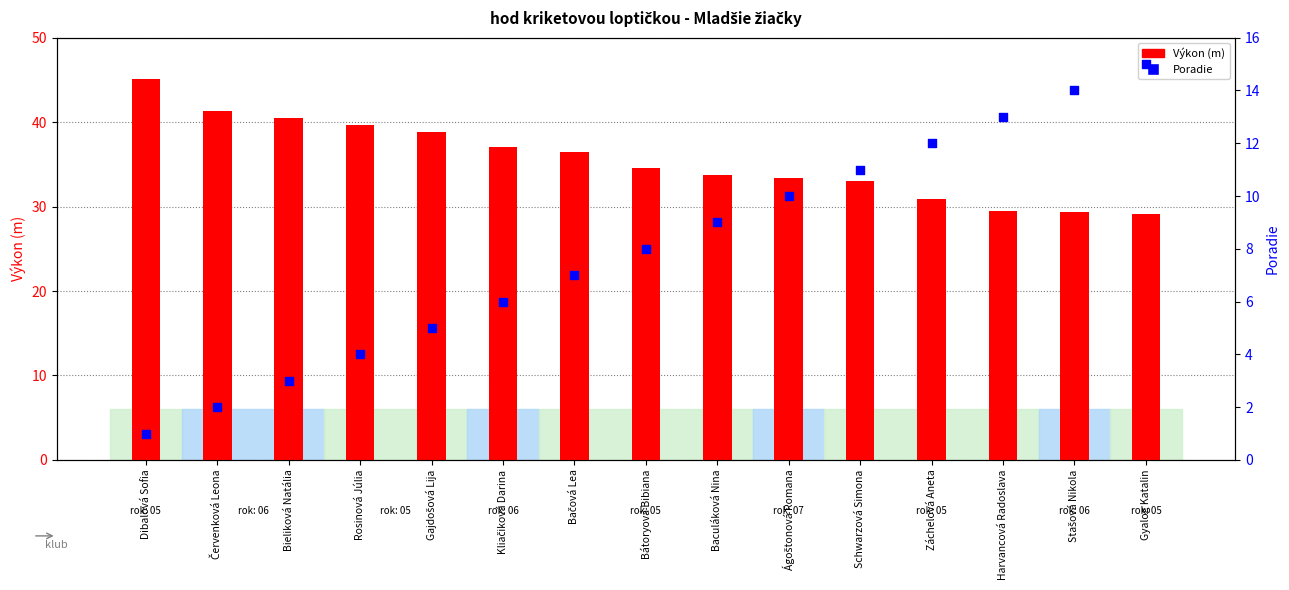

Which series has the largest total across all categories?

Výkon (m)